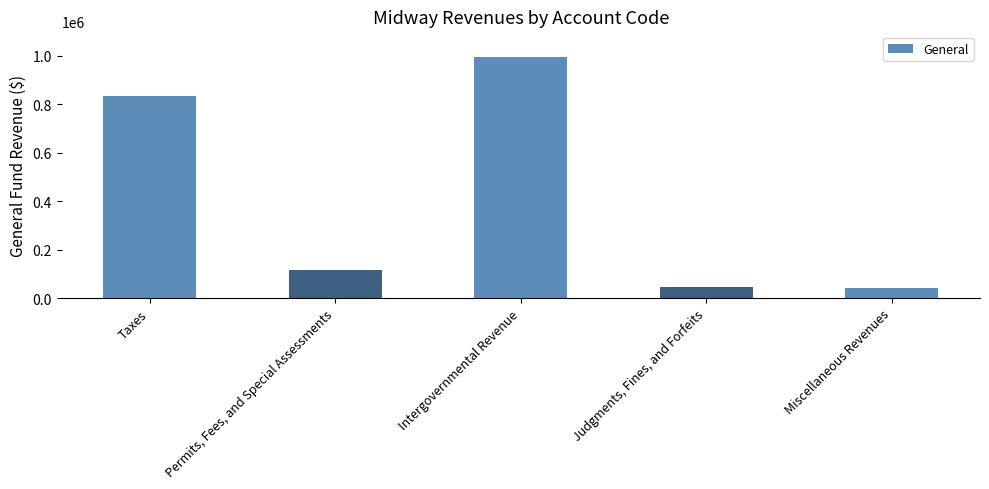

Reading left to right, what are all the values shown in this chart?

831968	114781	995207	47392	39897